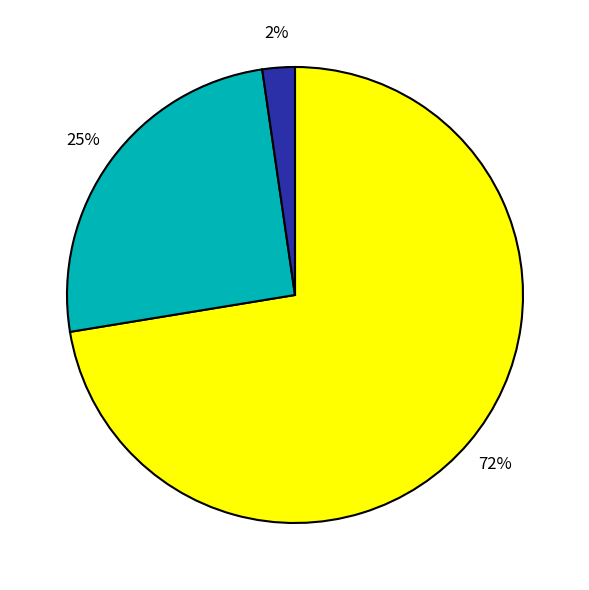

How many slices are in this pie chart?

3